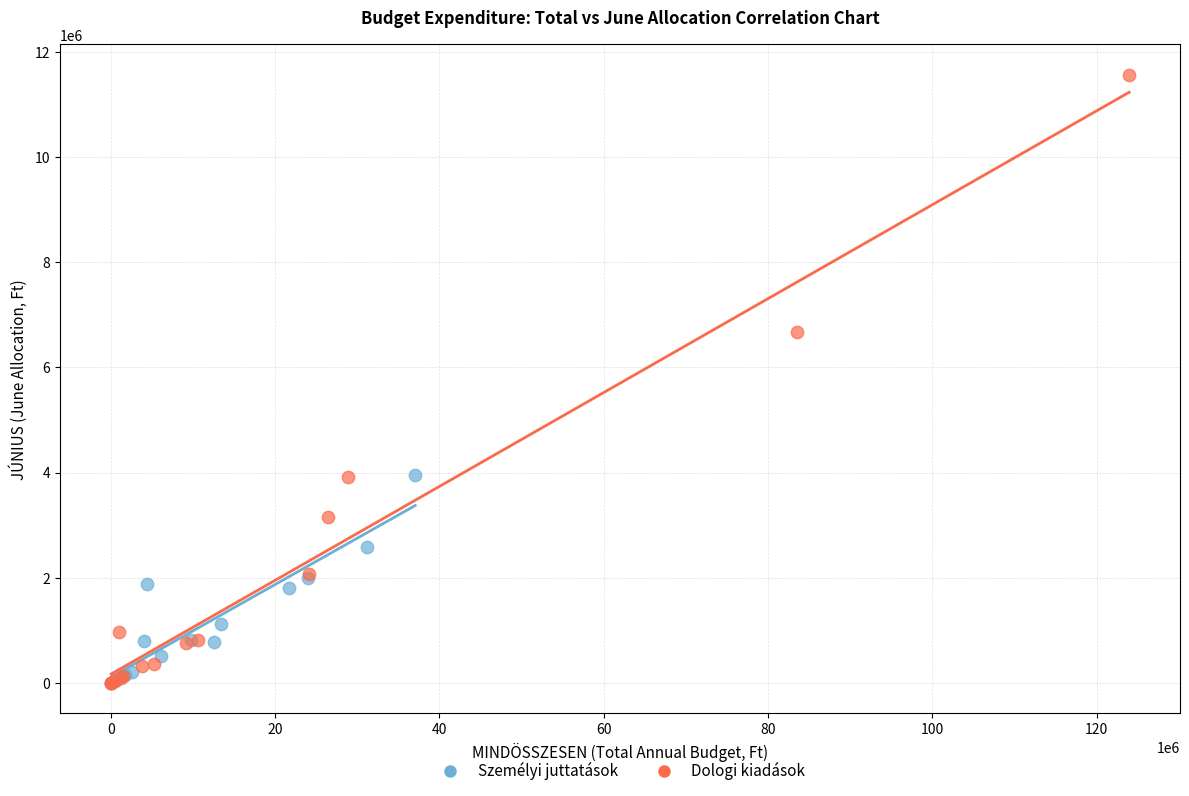

Which series reaches the maximum Y coordinate?

Dologi kiadások